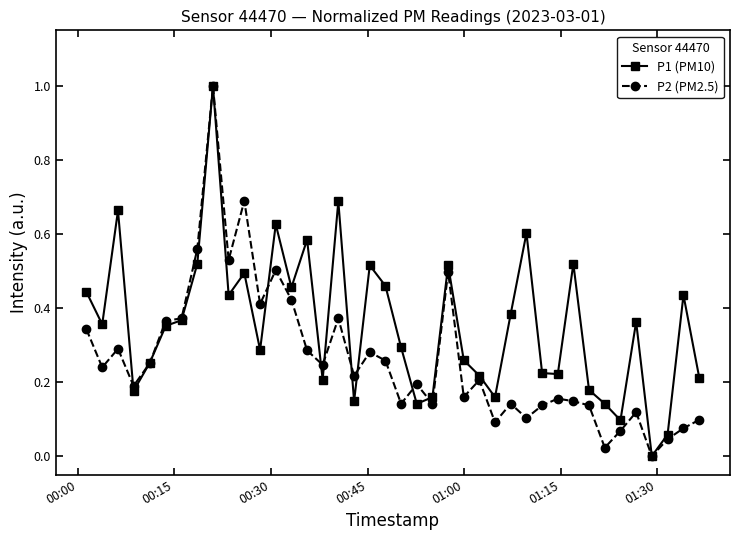

What is the sum of all P1 (PM10) values?

14.2